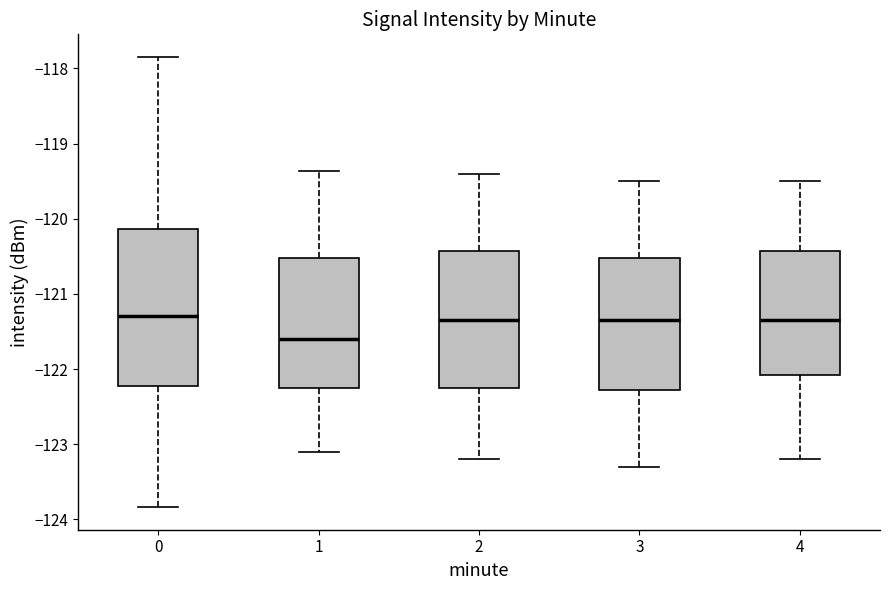

Comparing the boxes themselves (not the whiskers), which one is the tallest?

0